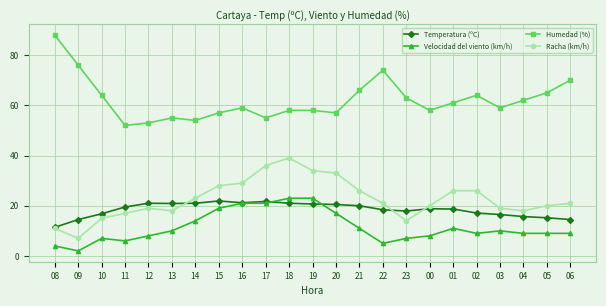

At which label does Temperatura (ºC) reach its minimum?

08